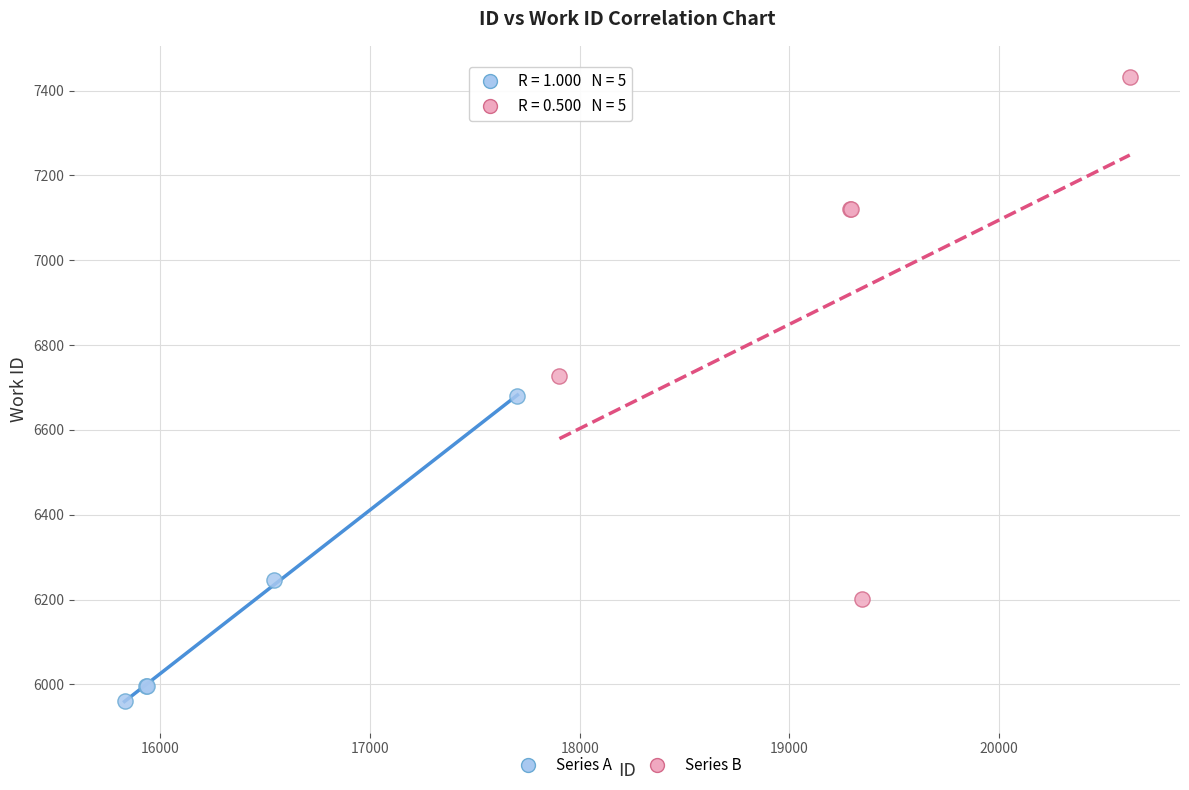

Which series reaches the maximum Y coordinate?

Series B